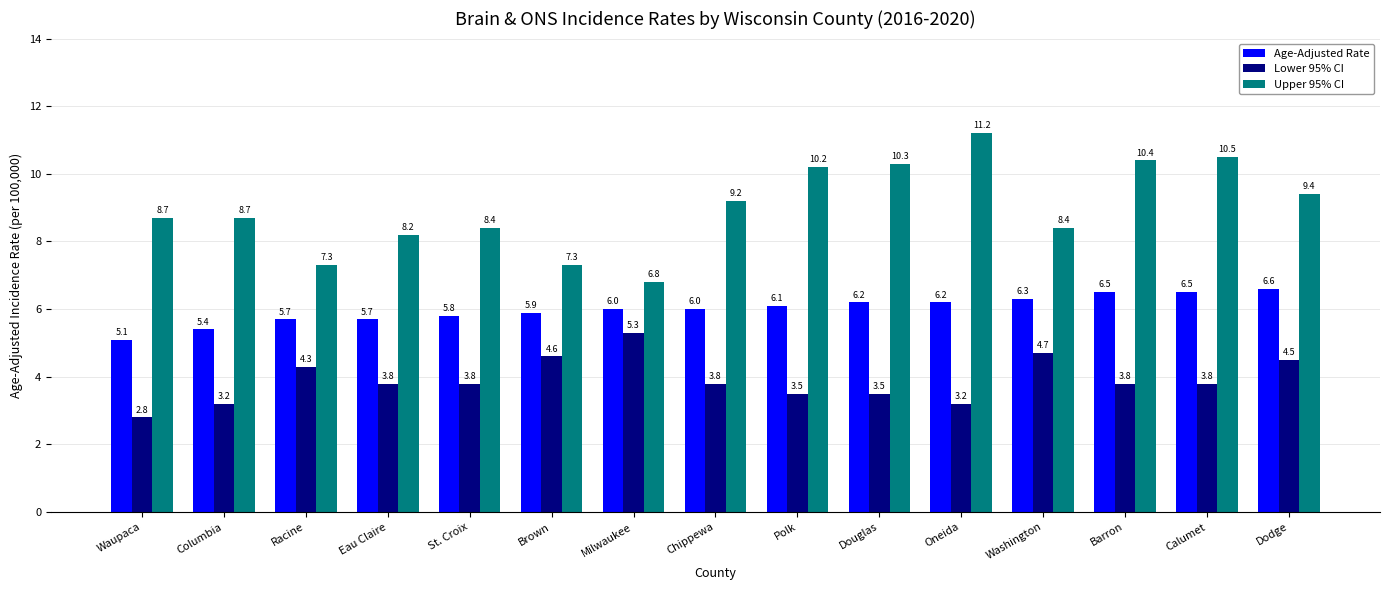

What position from the right is Eau Claire?

12